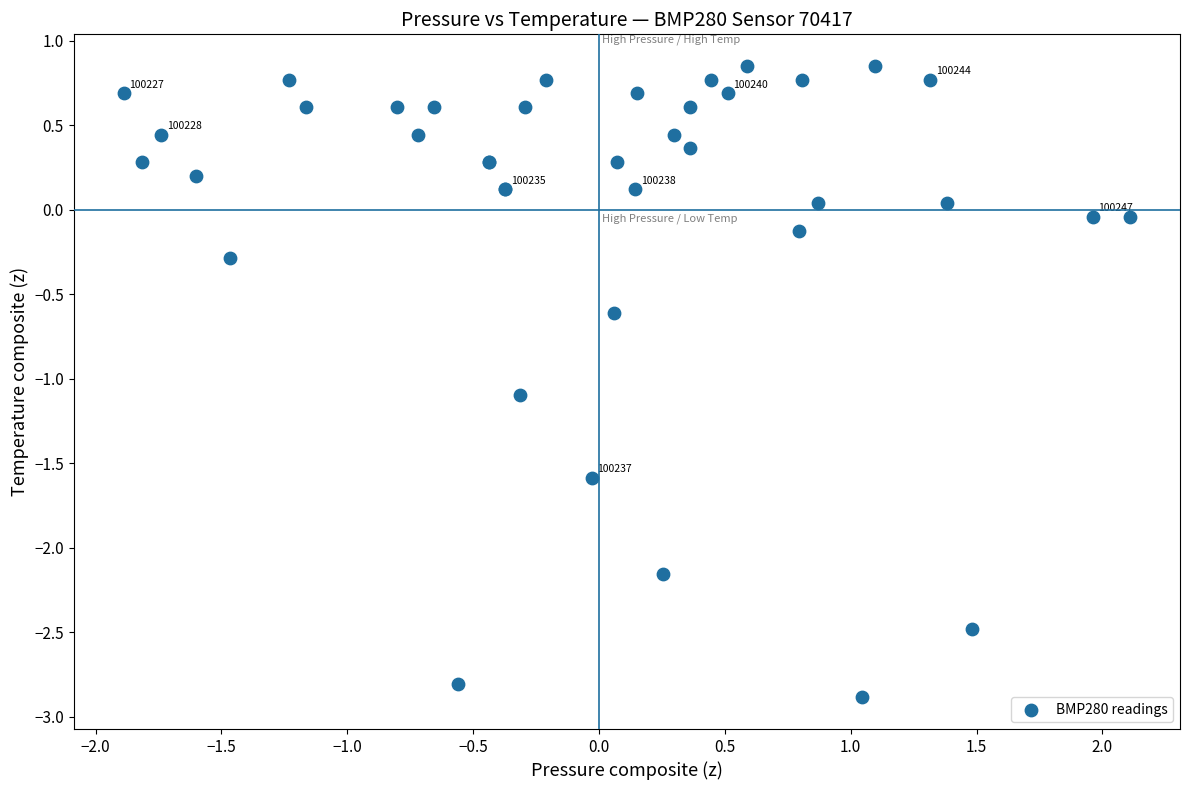

What Y value in the scatter plot is closest to -1?

-1.1